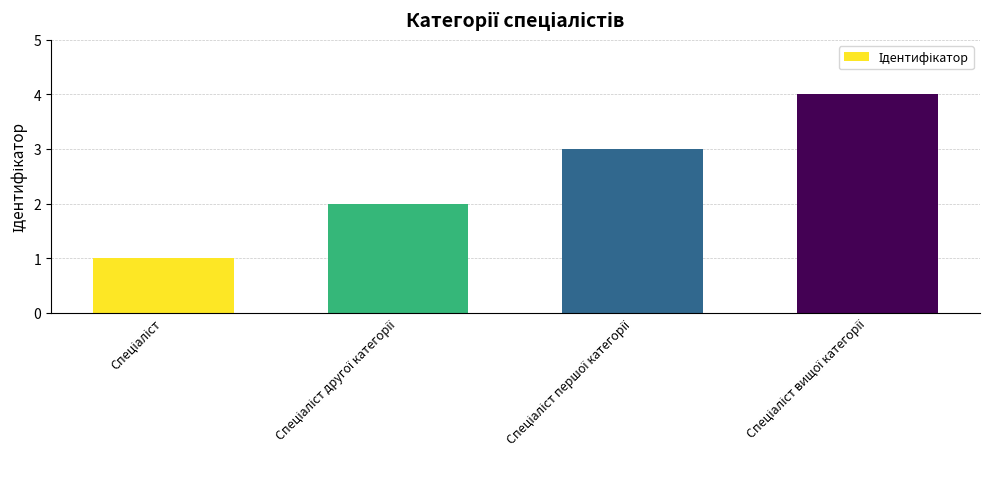

What is the difference between the maximum and minimum values?

3